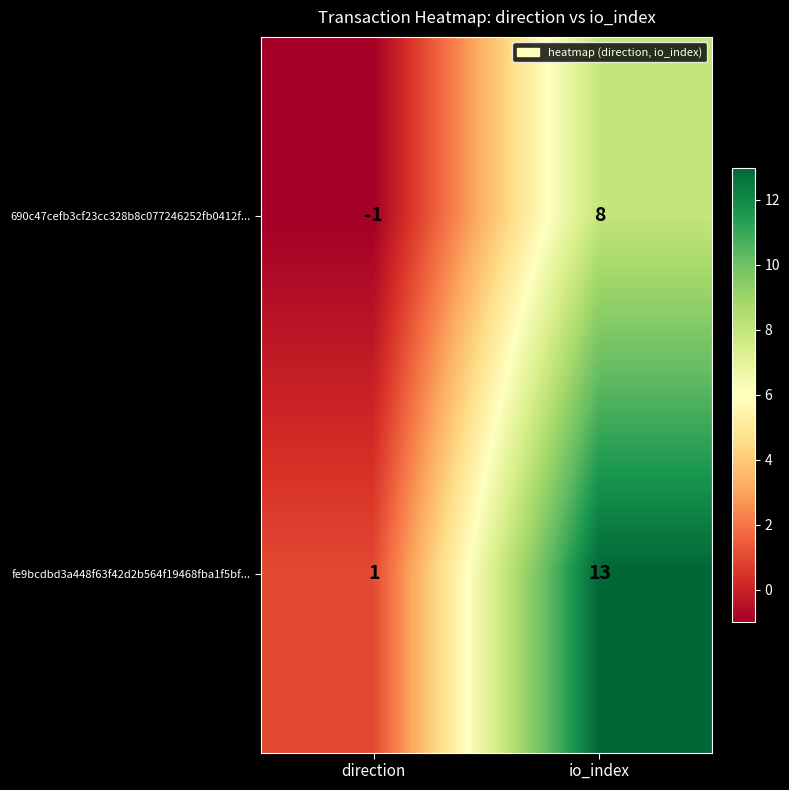

What is the maximum value for fe9bcdbd3a448f63f42d2b564f19468fba1f5bf...?

13